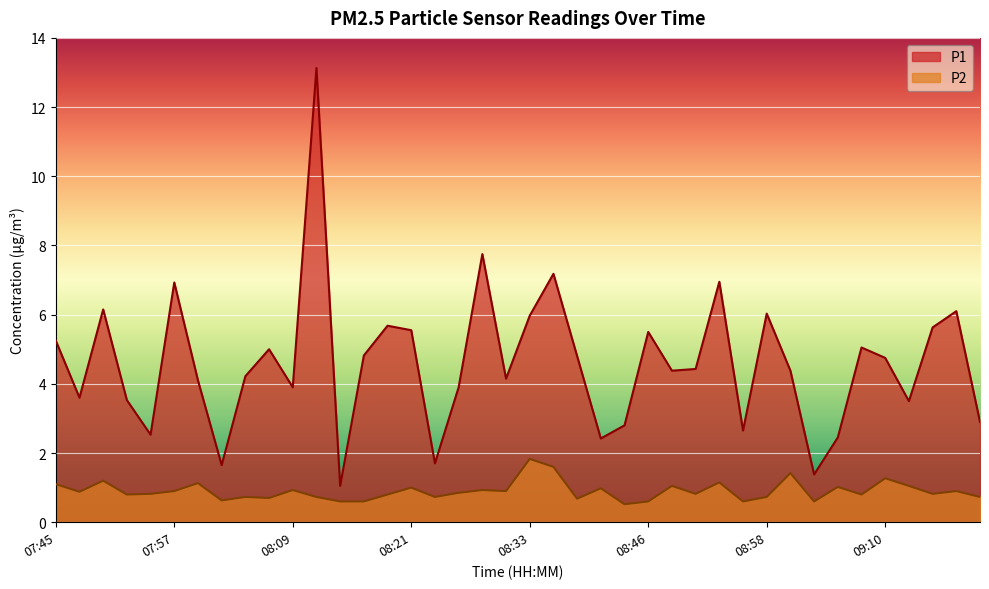

Is the value of P1 at 08:12 greater than the value of P2 at 07:57?

Yes